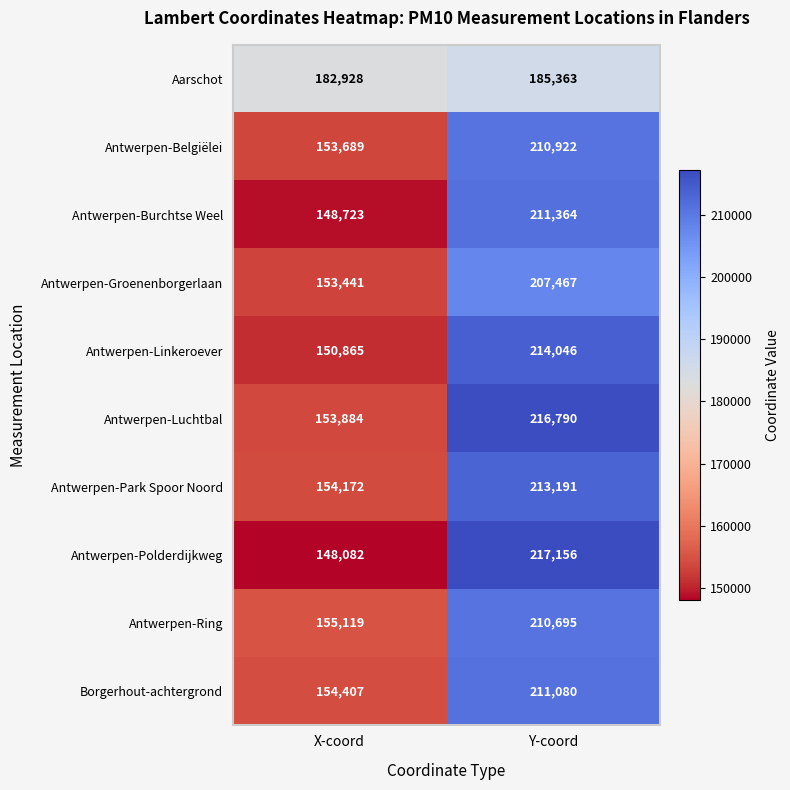

True or false: Antwerpen-Polderdijkweg has a value of 148082 at X-coord.

True